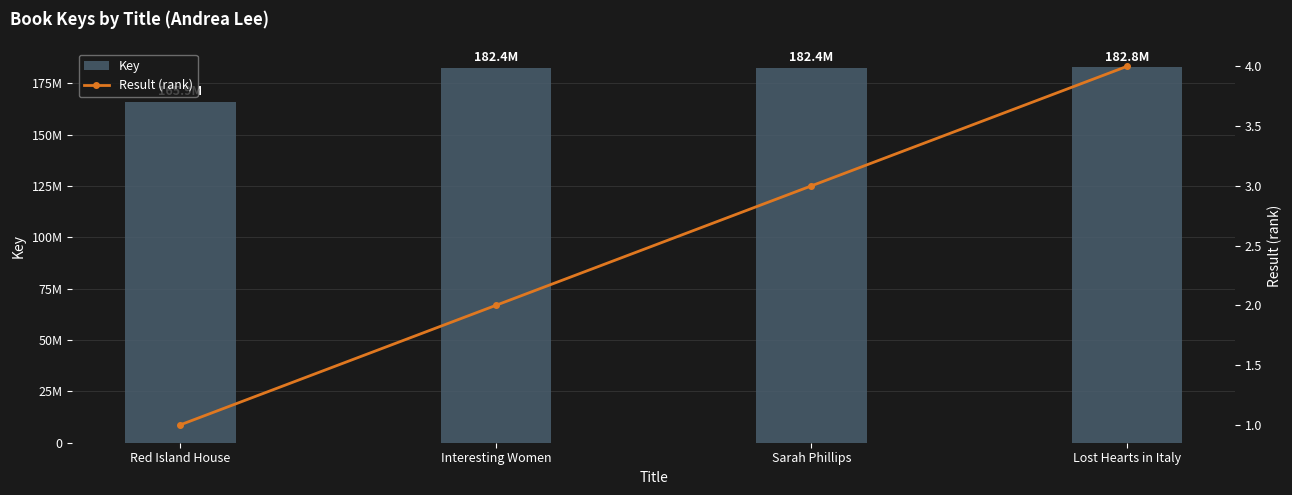

Rank the series by their maximum value, from lowest to highest.

Result (rank), Key